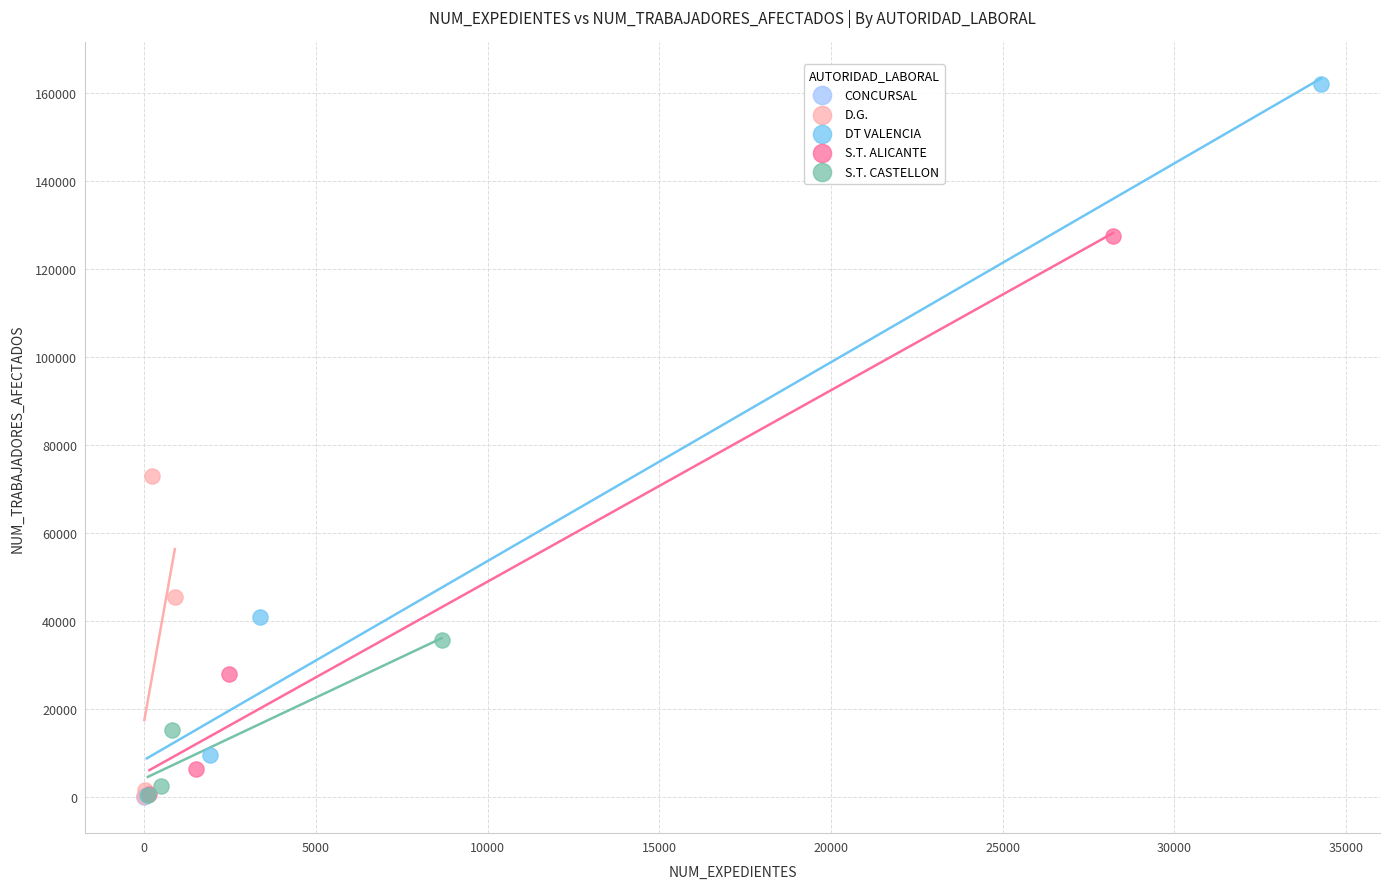

Which series contains the highest Y value?

DT VALENCIA